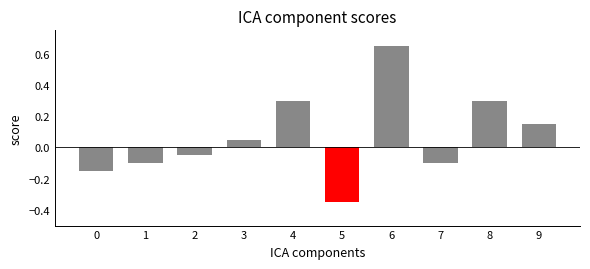

Where does the data first go above 0?

3